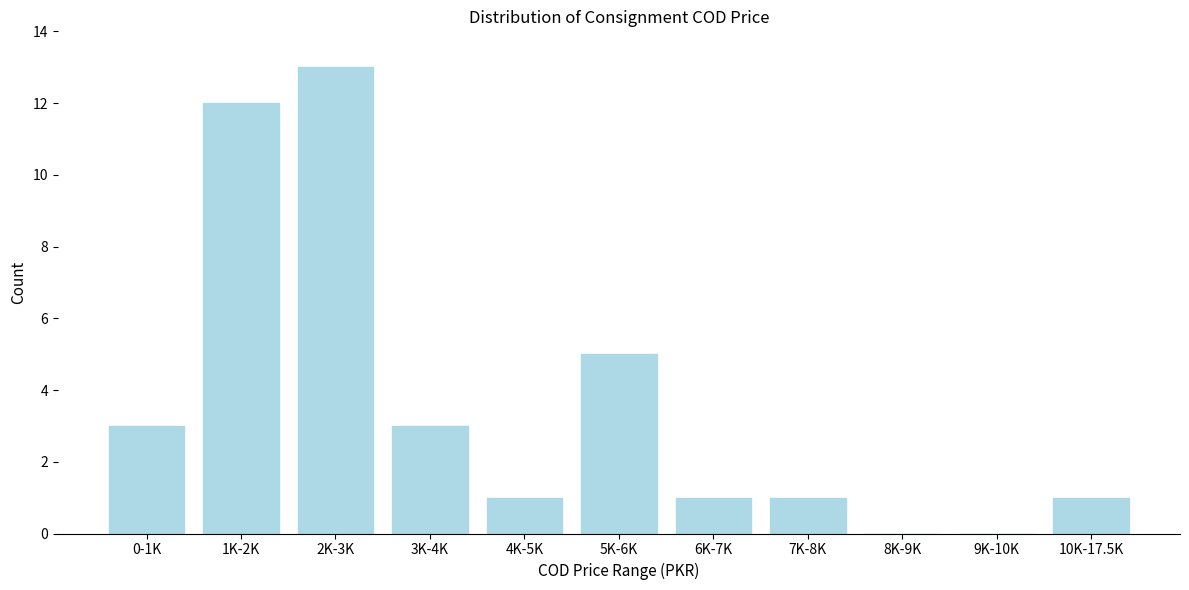

Reading left to right, extract all data points from this chart.

0-1K=3	1K-2K=12	2K-3K=13	3K-4K=3	4K-5K=1	5K-6K=5	6K-7K=1	7K-8K=1	8K-9K=0	9K-10K=0	10K-17.5K=1